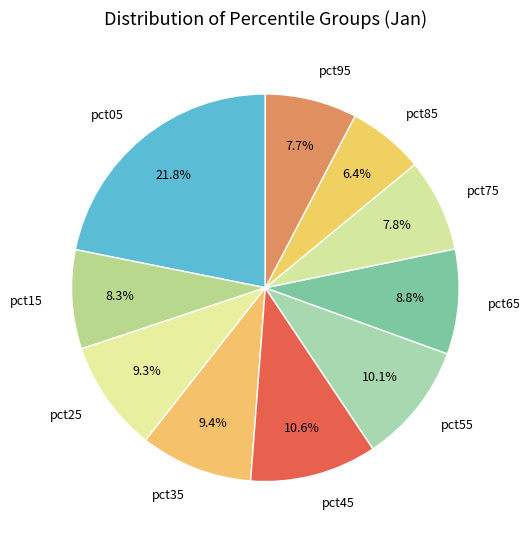

To the nearest percent, what is the combined percentage of pct15 and pct85?

15%